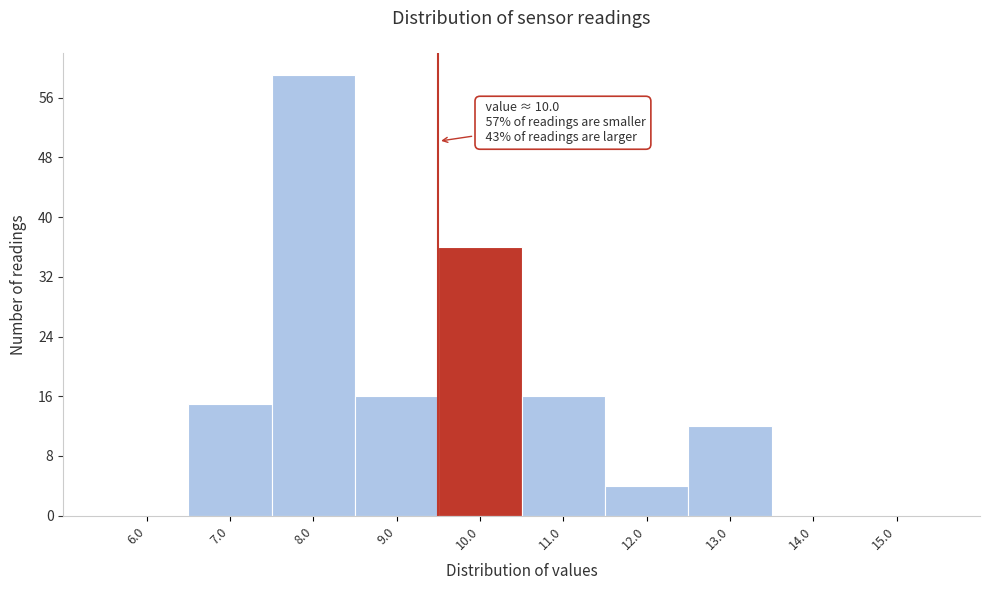

Reading right to left, extract all data points from this chart.

15.0=0	14.0=0	13.0=12	12.0=4	11.0=16	10.0=36	9.0=16	8.0=59	7.0=15	6.0=0